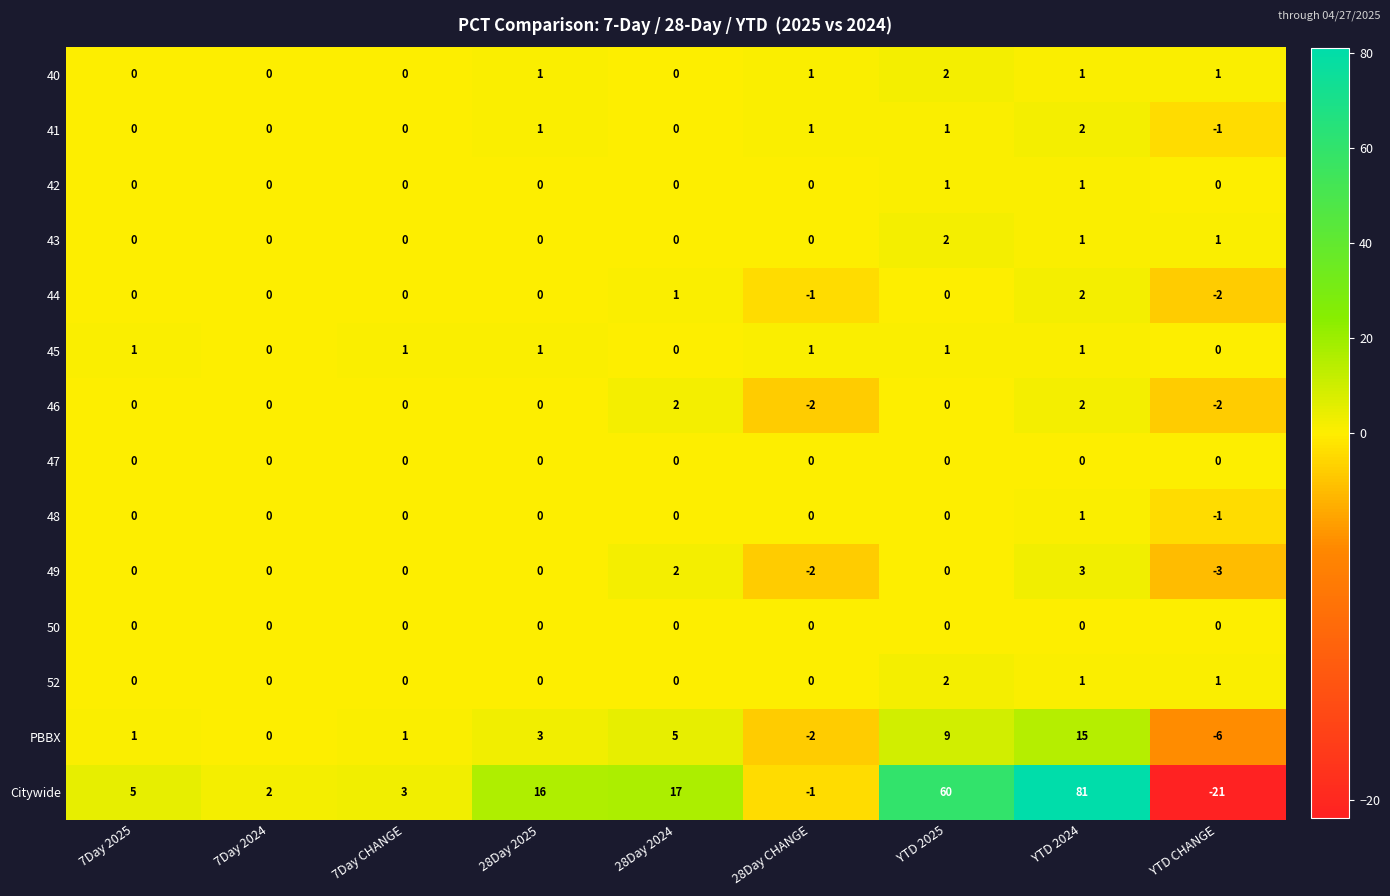

What is the sum of all 40 values?

6